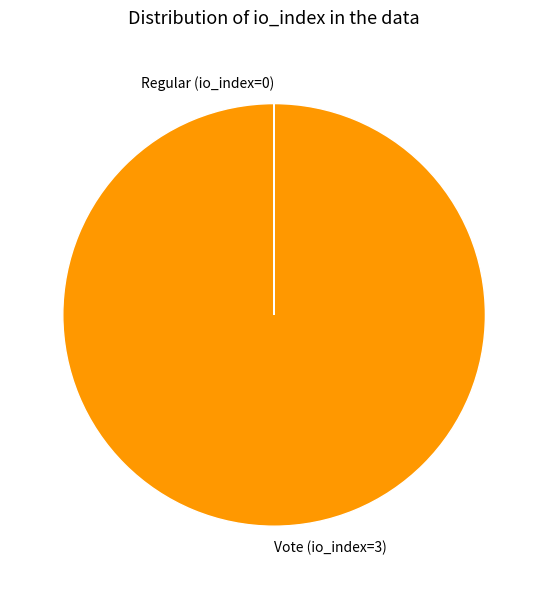

Does Vote (io_index=3) account for over 50% of the chart?

Yes